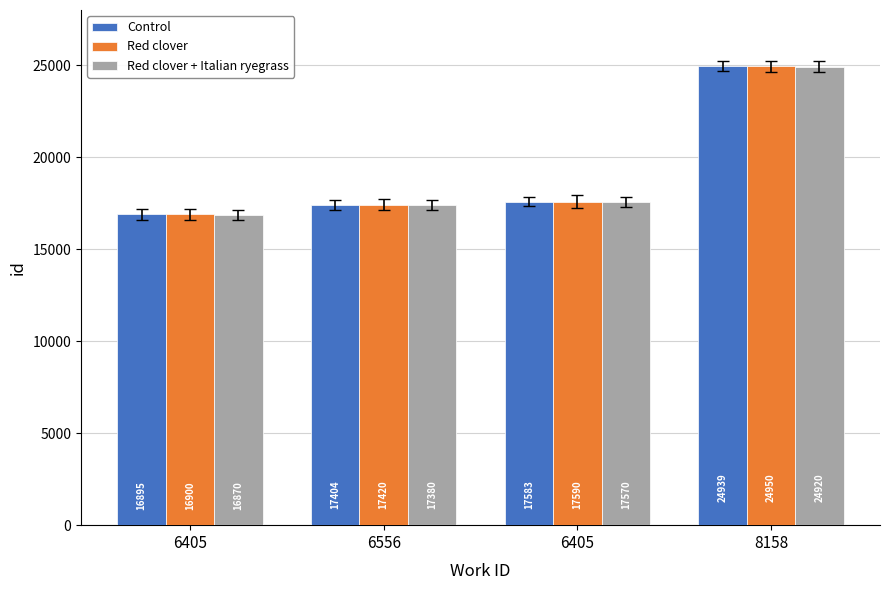

Is it true that Control equals 23843 at 6556?

False